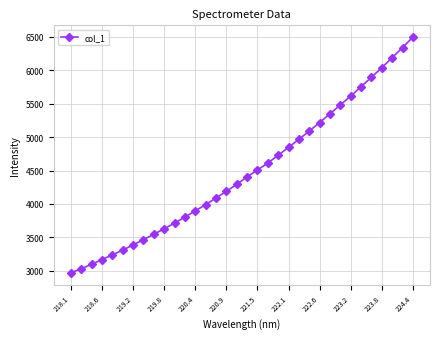

How many data points does each series have?

34